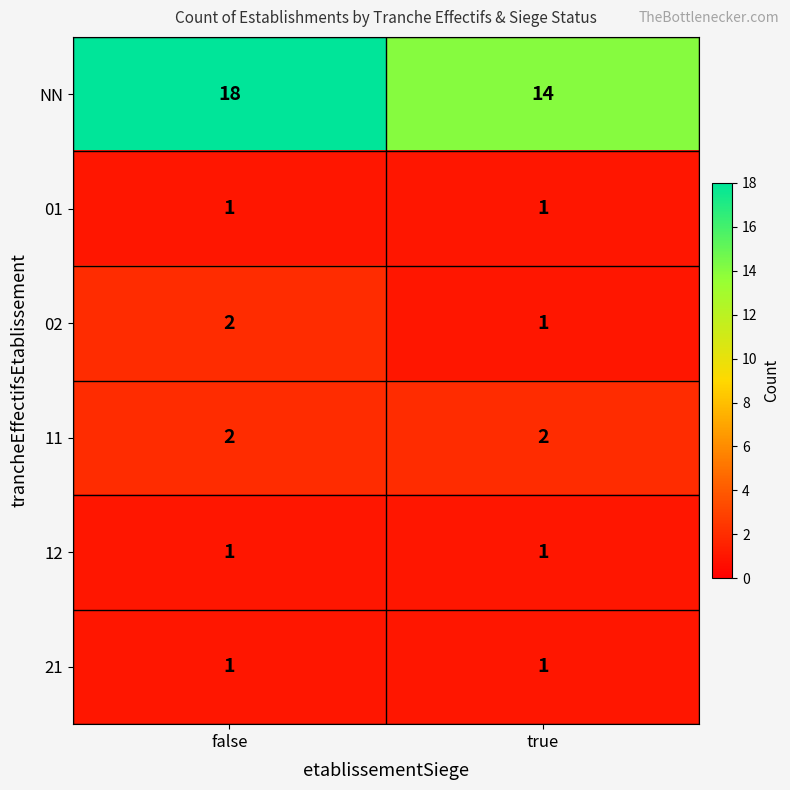

Which series changed the most between false and true?

NN